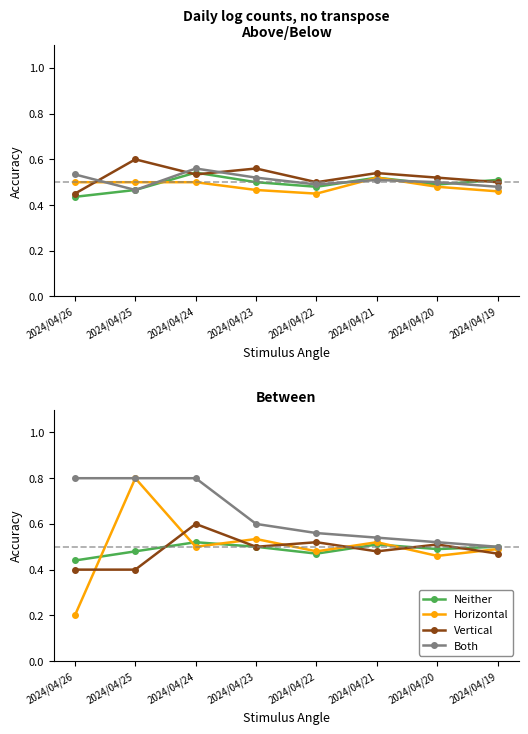

True or false: Vertical has more than 2 interior local peaks.

True